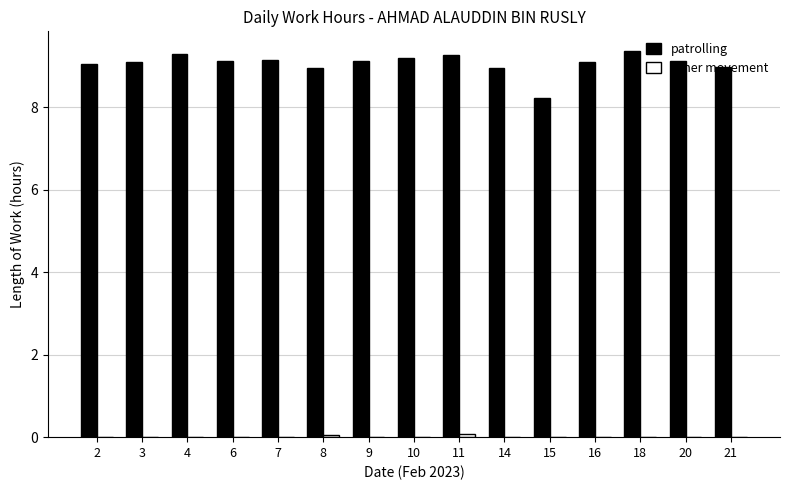

Is it true that patrolling equals 8.9 at 14?

True